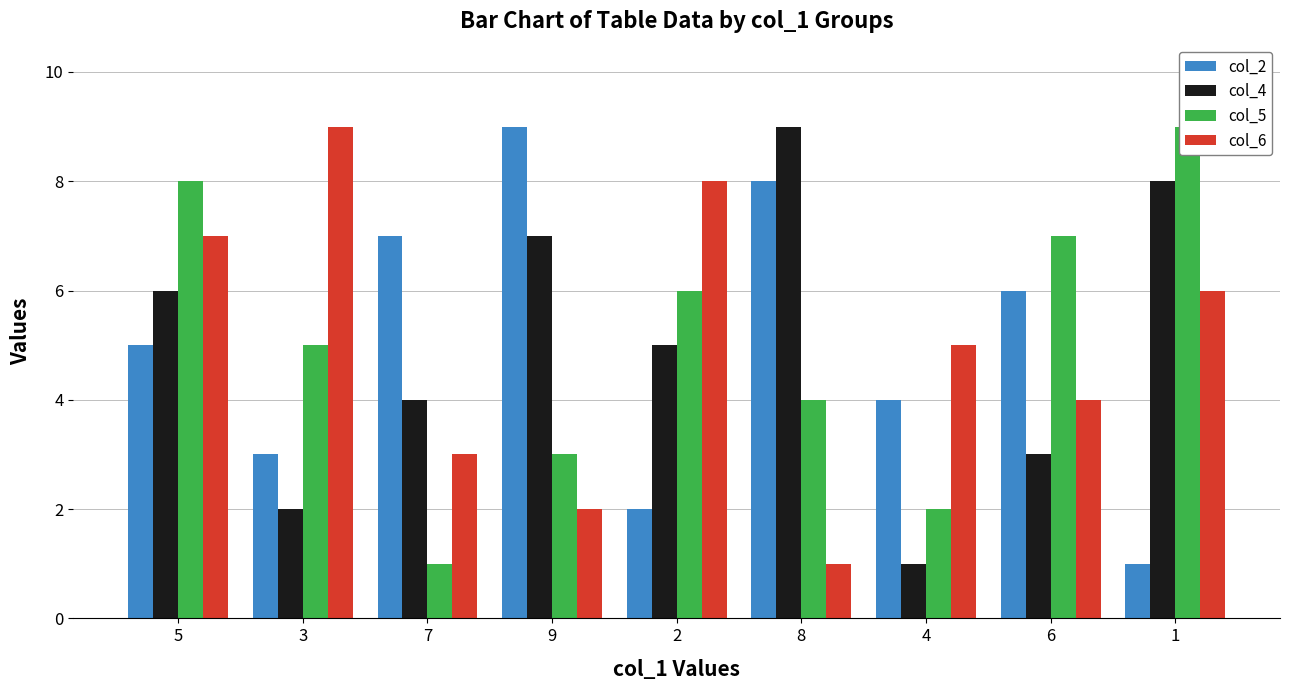

Rank the series by their maximum value, from highest to lowest.

col_2, col_4, col_5, col_6